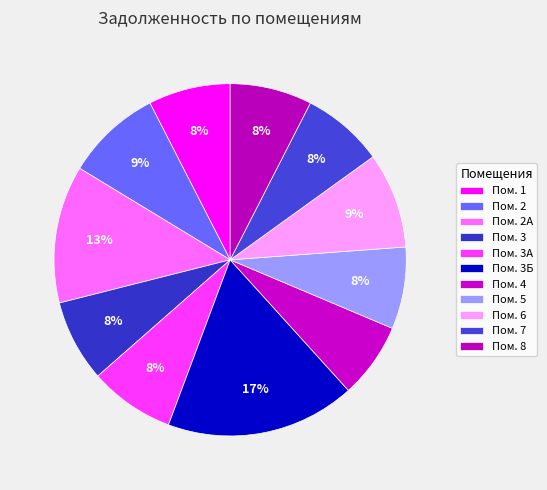

What is the largest slice in the pie chart?

3Б